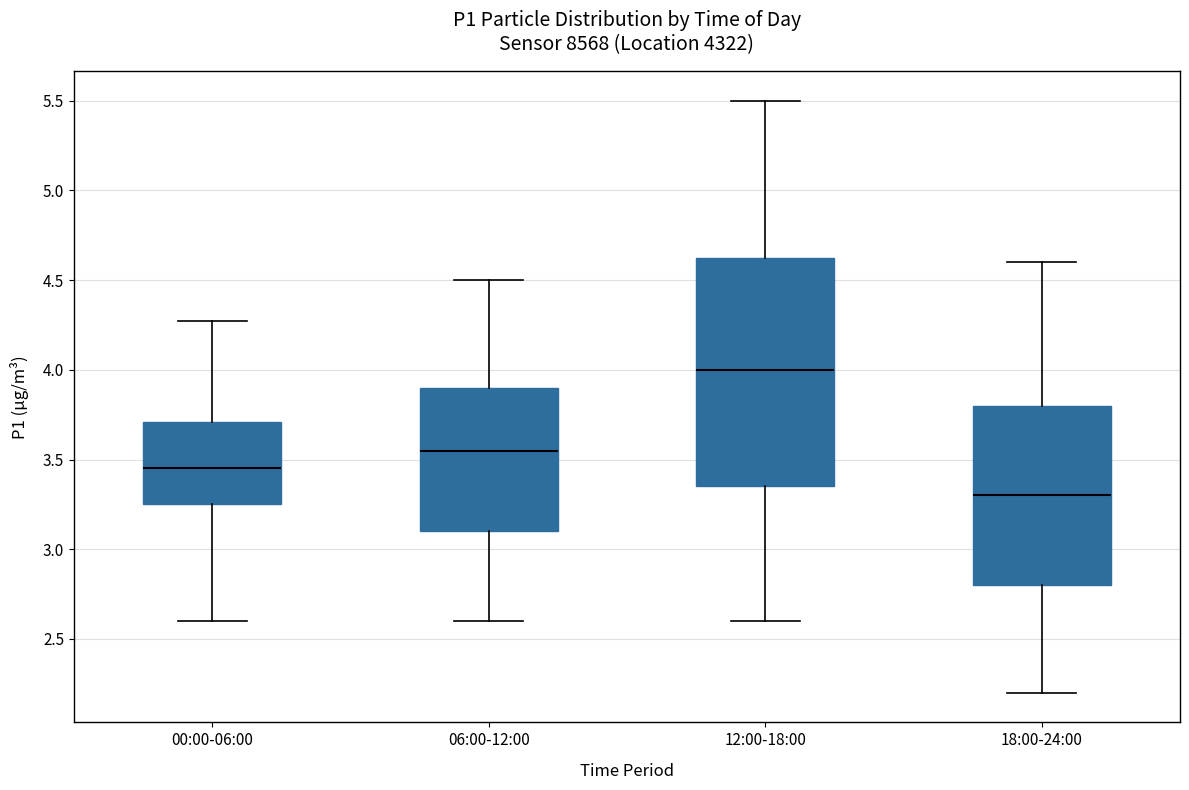

Reading left to right, read every box against the y-axis: the position of its median line, the range the box covers, and the ends of its whiskers. The values are not printed on the chart, so give them approximately, as read against the axis.

00:00-06:00: median 3.45, box 3.25 to 3.70, whiskers 2.60 to 4.25
06:00-12:00: median 3.55, box 3.10 to 3.90, whiskers 2.60 to 4.50
12:00-18:00: median 4.00, box 3.35 to 4.65, whiskers 2.60 to 5.50
18:00-24:00: median 3.30, box 2.80 to 3.80, whiskers 2.20 to 4.60